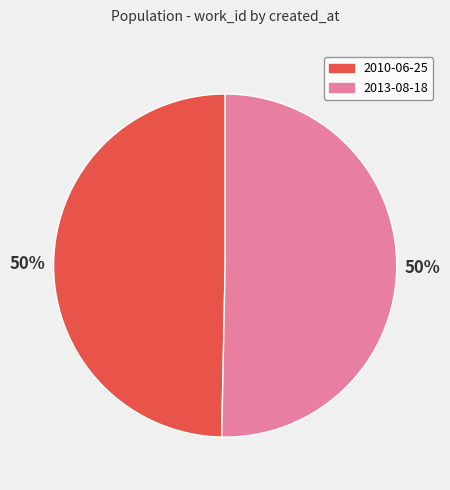

To the nearest percent, what percentage of the pie is 2010-06-25?

50%